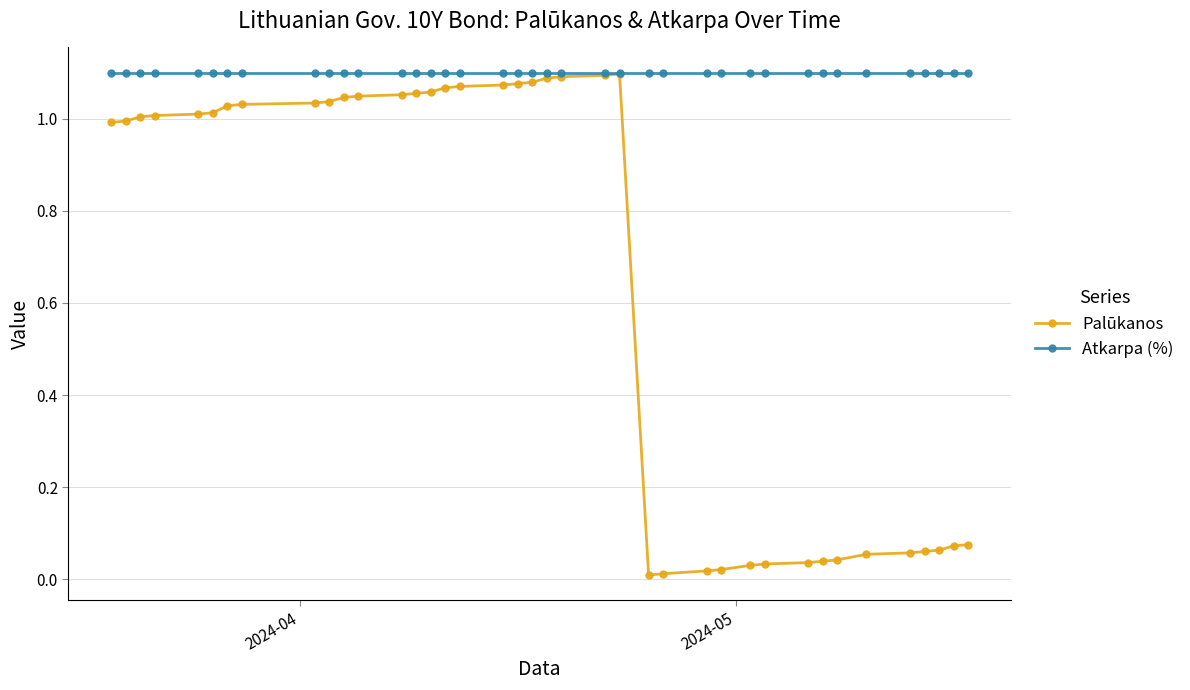

Rank the series by their average value, from highest to lowest.

Atkarpa (%), Palūkanos